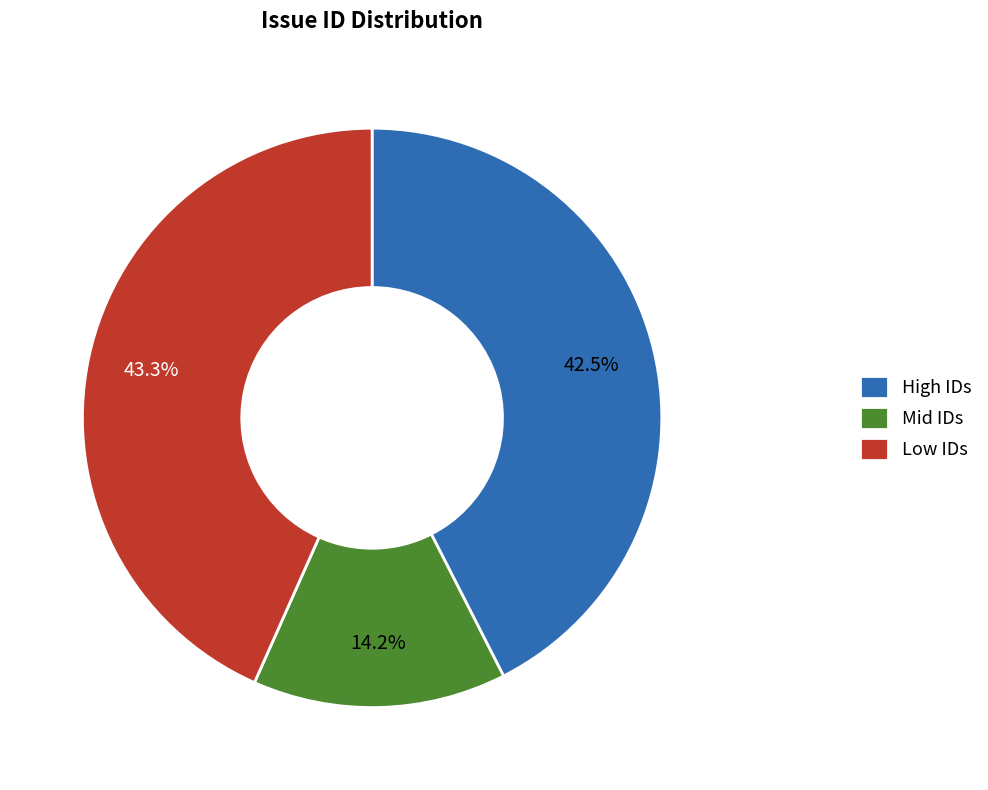

How much of the chart is everything except High IDs?

57.5%